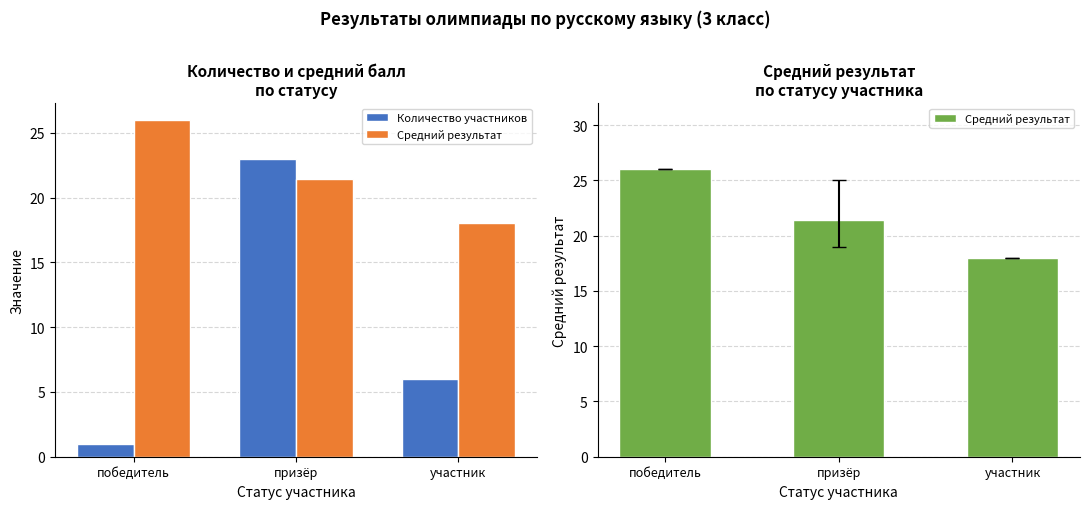

What position from the right is участник?

1